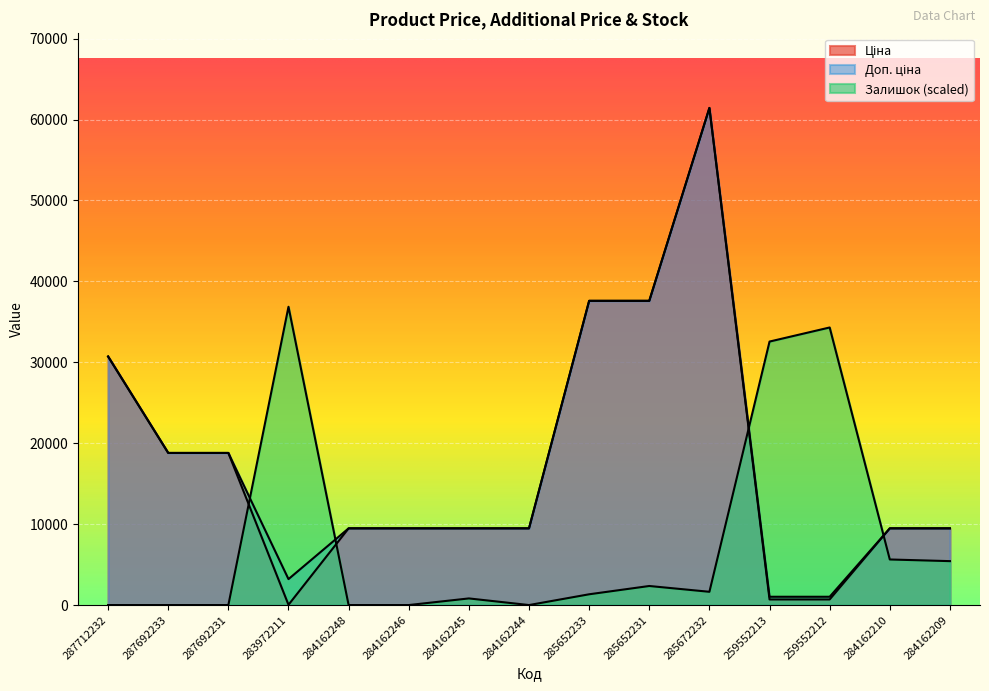

Which series changed the most between 283972211 and 284162248?

Залишок